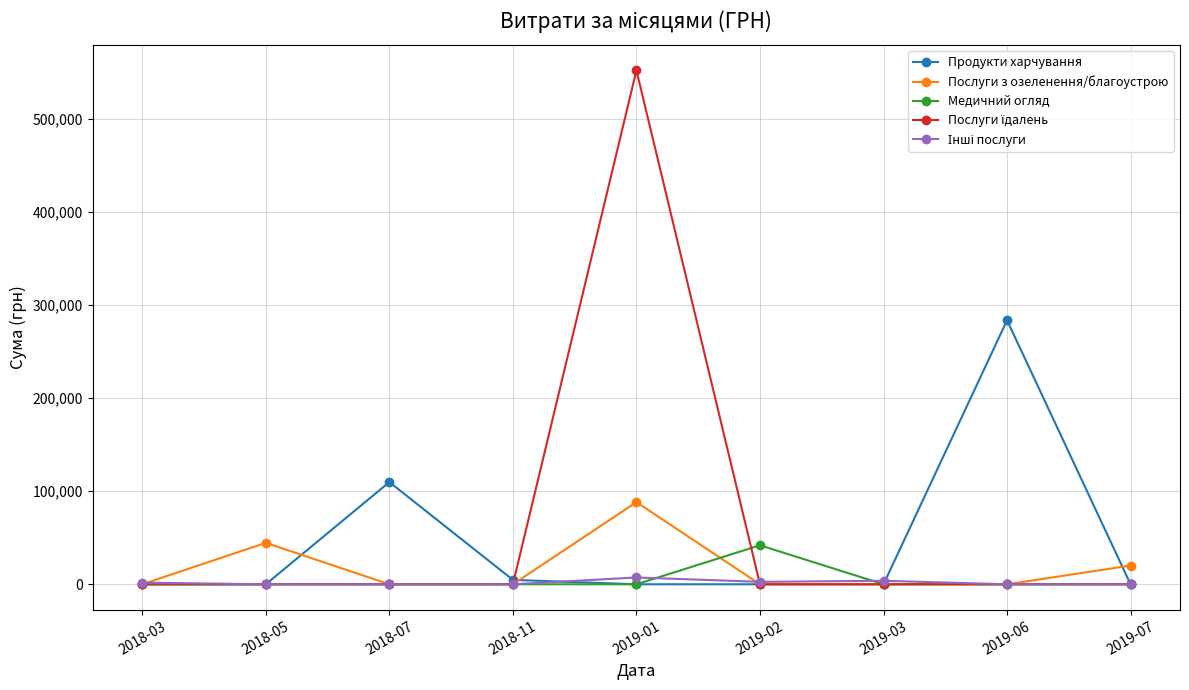

True or false: Медичний огляд has more than 0 interior local peaks.

True